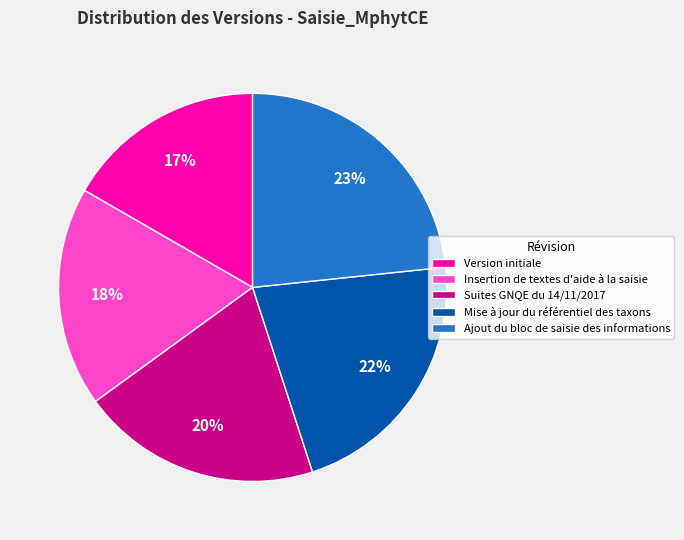

What percentage is the Ajout du bloc de saisie des informations slice, to the nearest percent?

23%